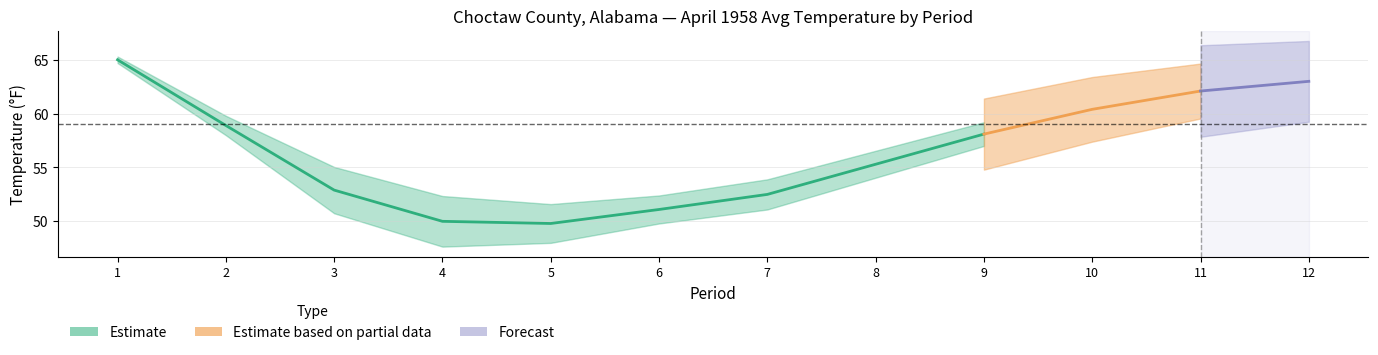

Is it true that the value at 4 is 50.0?

True